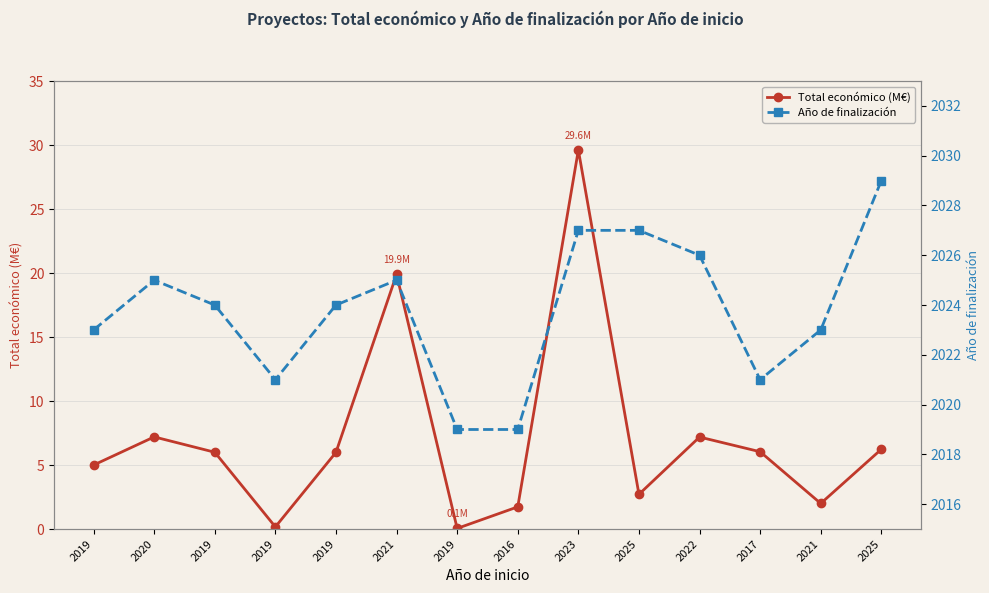

Between 2019 and 2025, which series saw the biggest shift?

Año de finalización